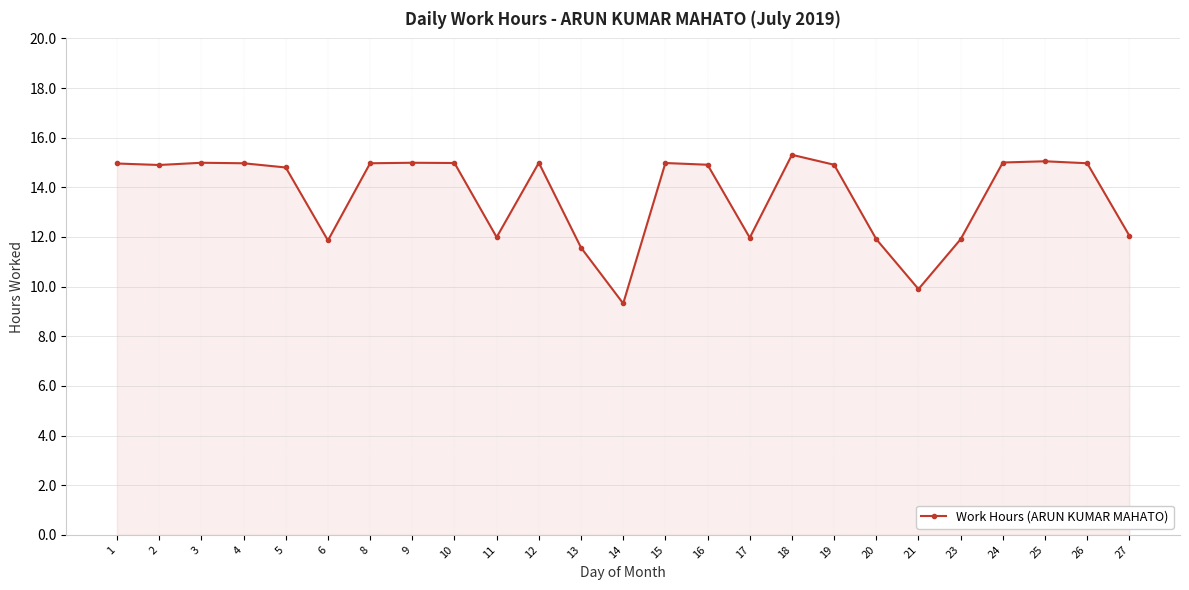

How many data points are above 14?

16